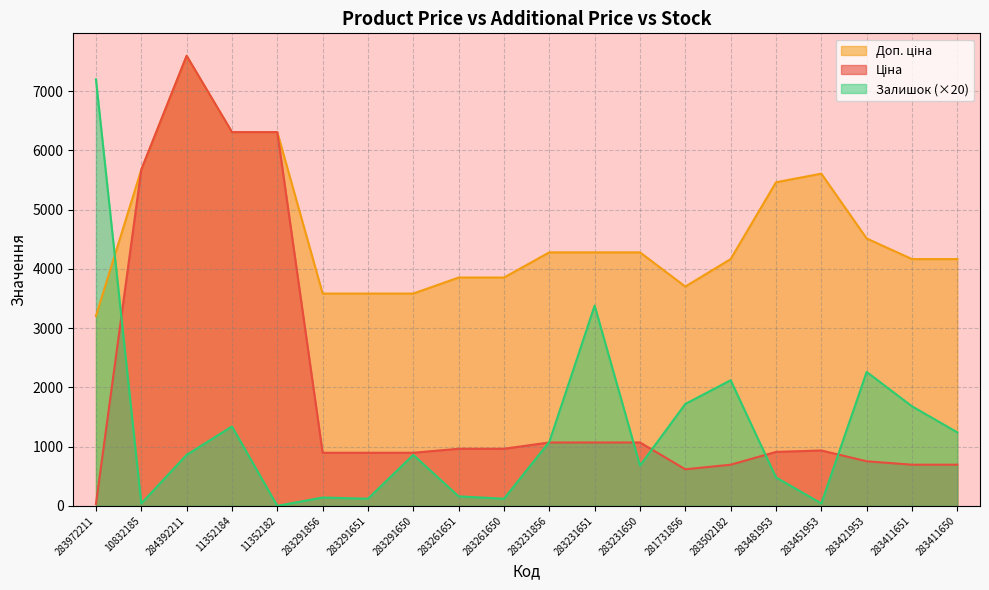

What is the label of the 19th point from the left?

283411651